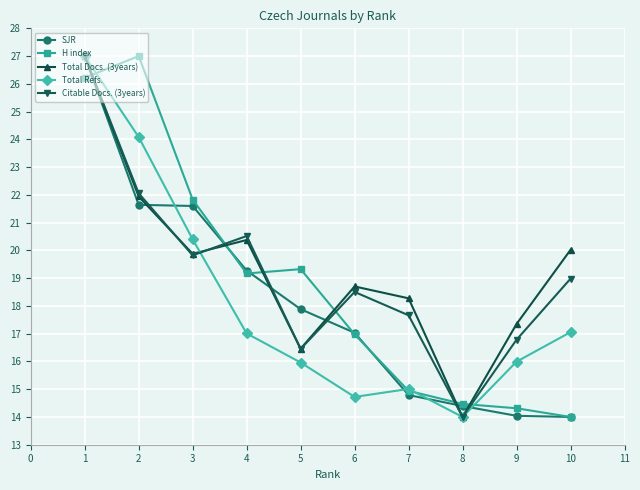

What is the lowest value of the H index series?

14.0